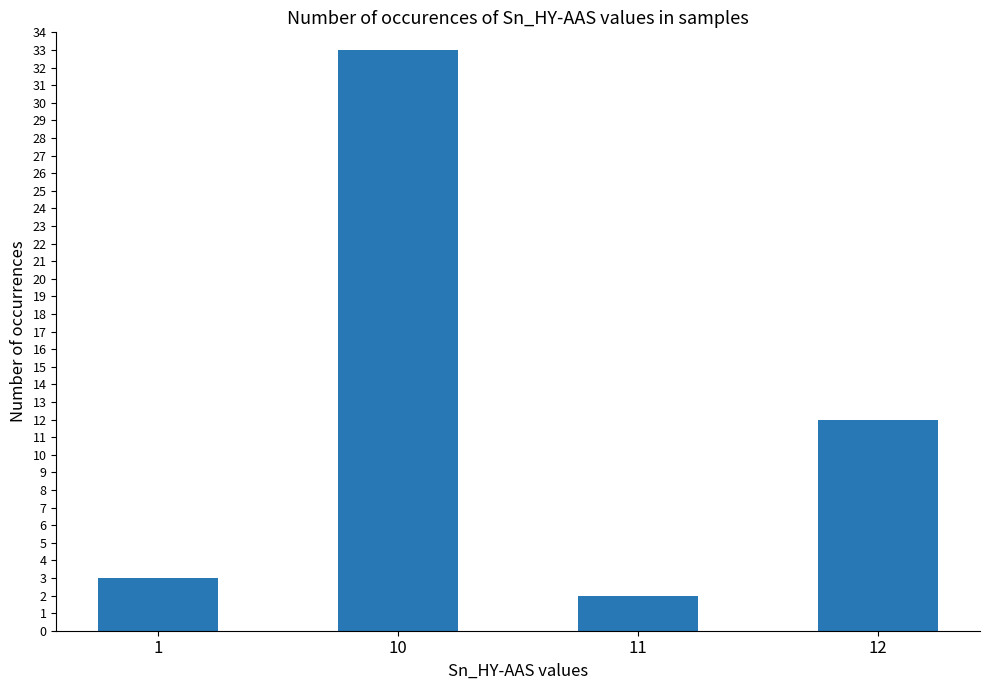

Between 12 and 10, which is larger?

10